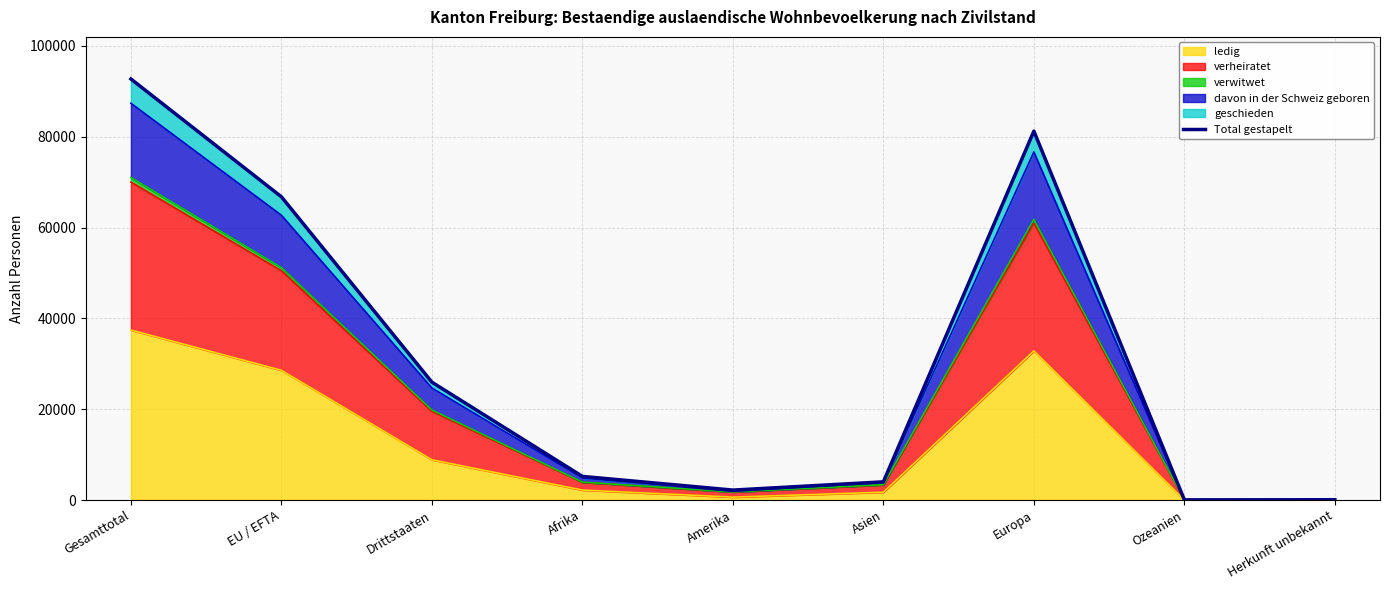

Which has a higher value, Afrika or Gesamttotal?

Gesamttotal